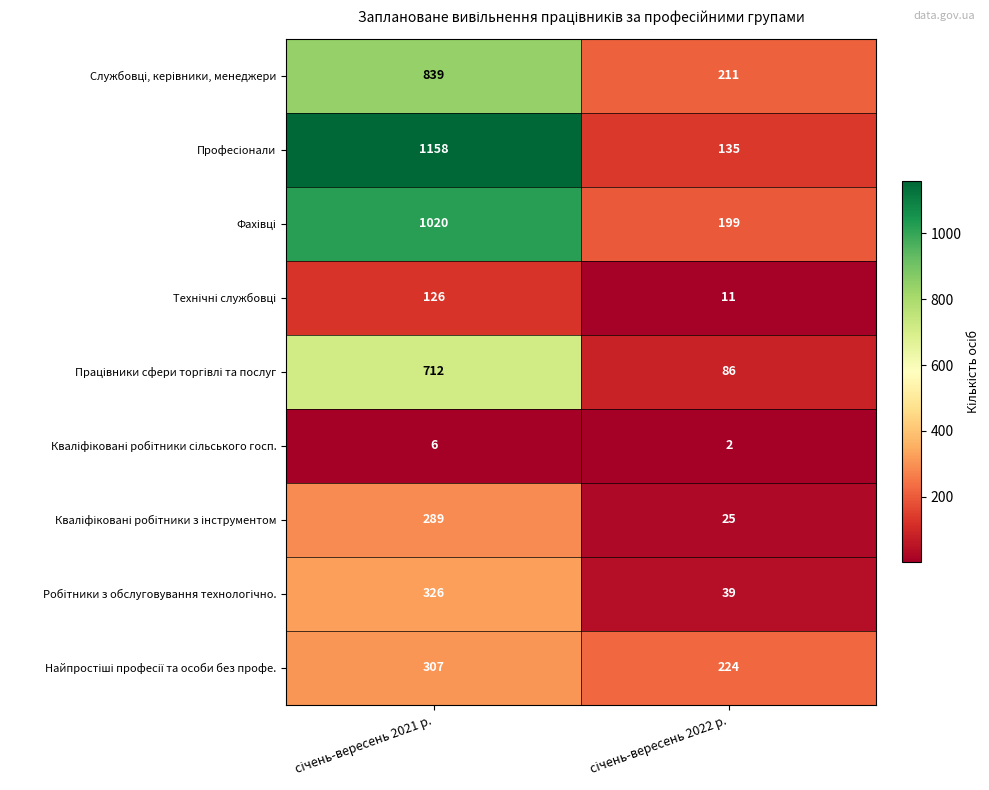

What is the maximum value shown in the chart?

1158